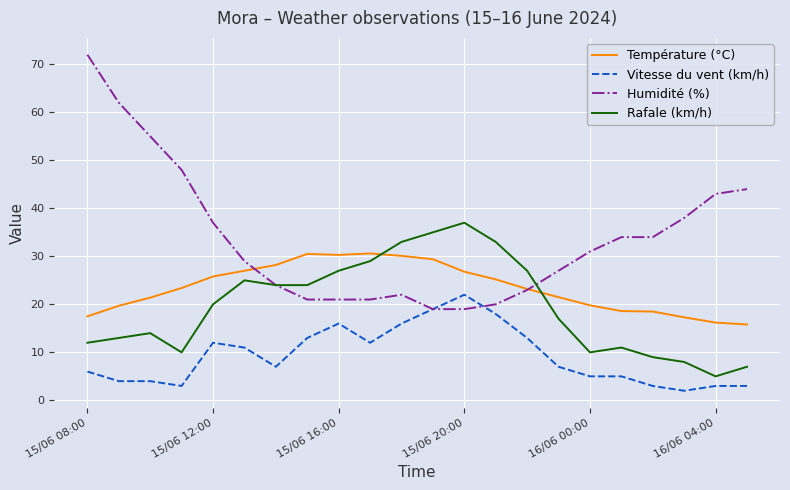

List the series in order of their overall mean, highest first.

Humidité (%), Température (°C), Rafale (km/h), Vitesse du vent (km/h)